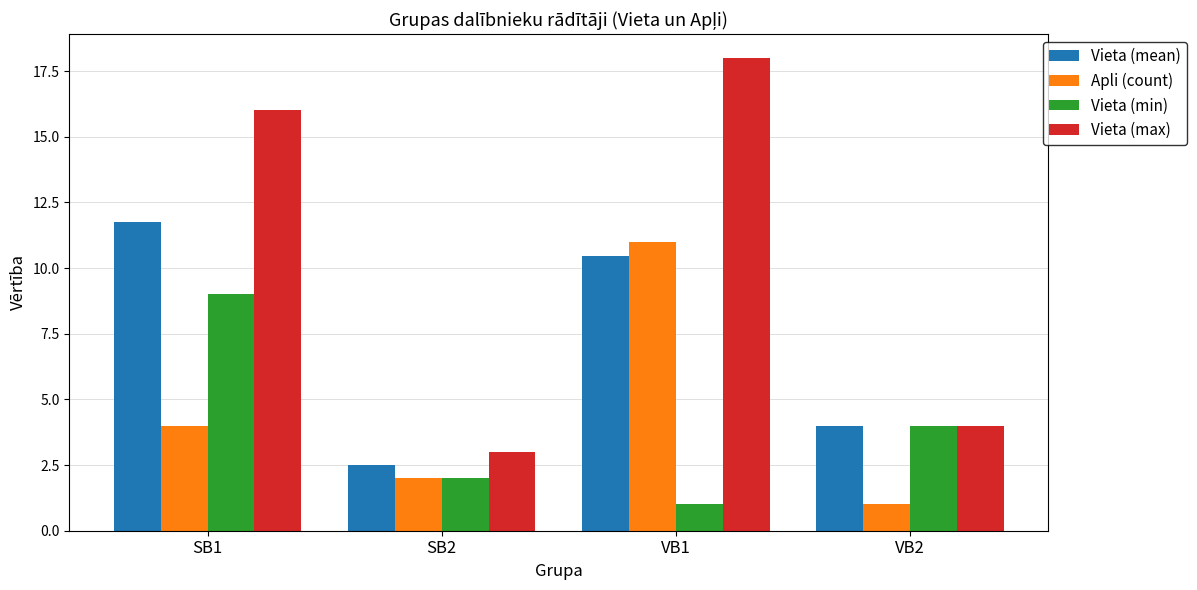

Which category has the highest value in the Vieta (max) series?

VB1